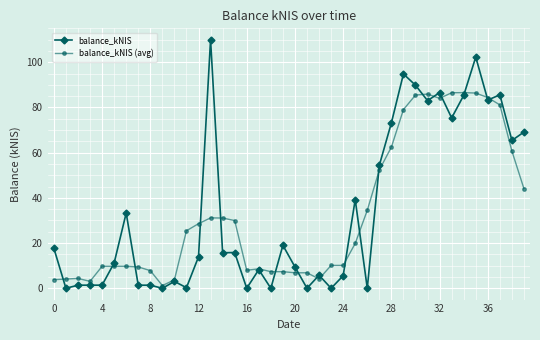

What is the maximum value shown in the chart?

110.0